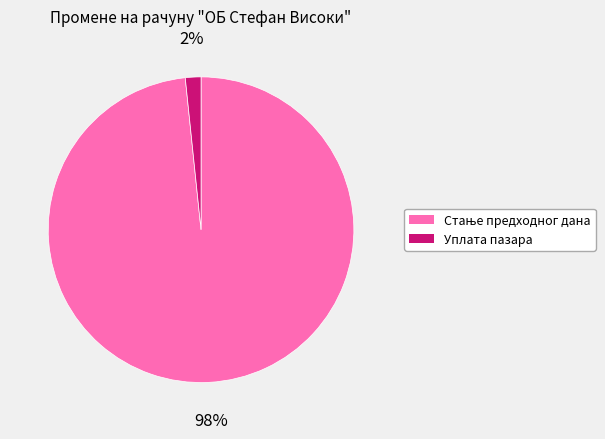

How many segments does this pie chart have?

2